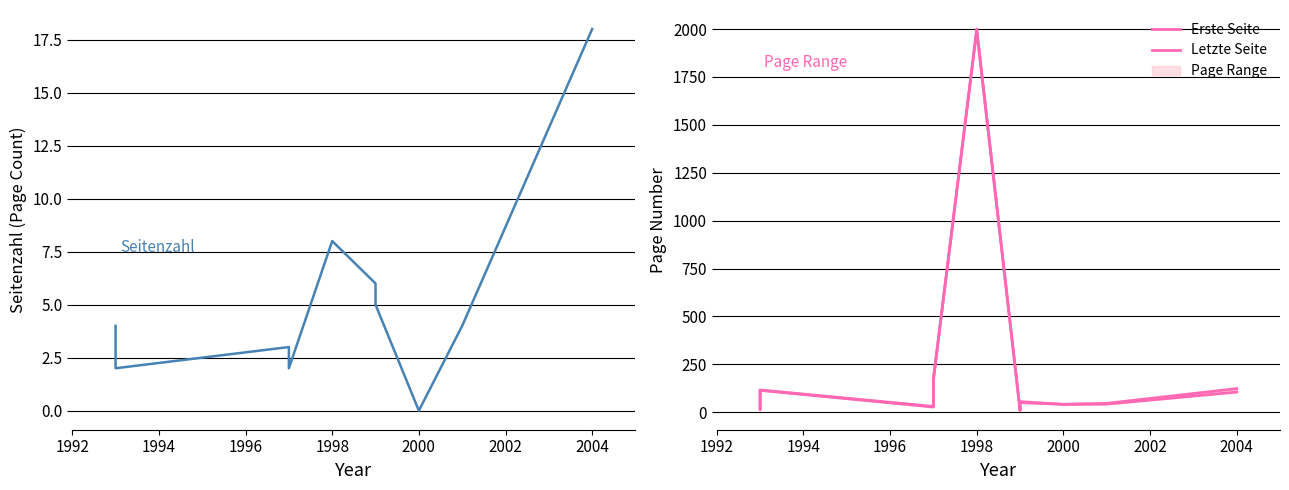

What is the sum of all Letzte Seite values?

2615